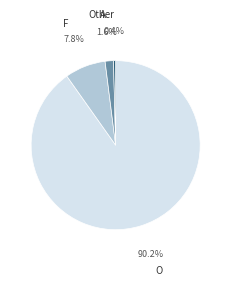

What percentage is the F slice, to the nearest percent?

8%